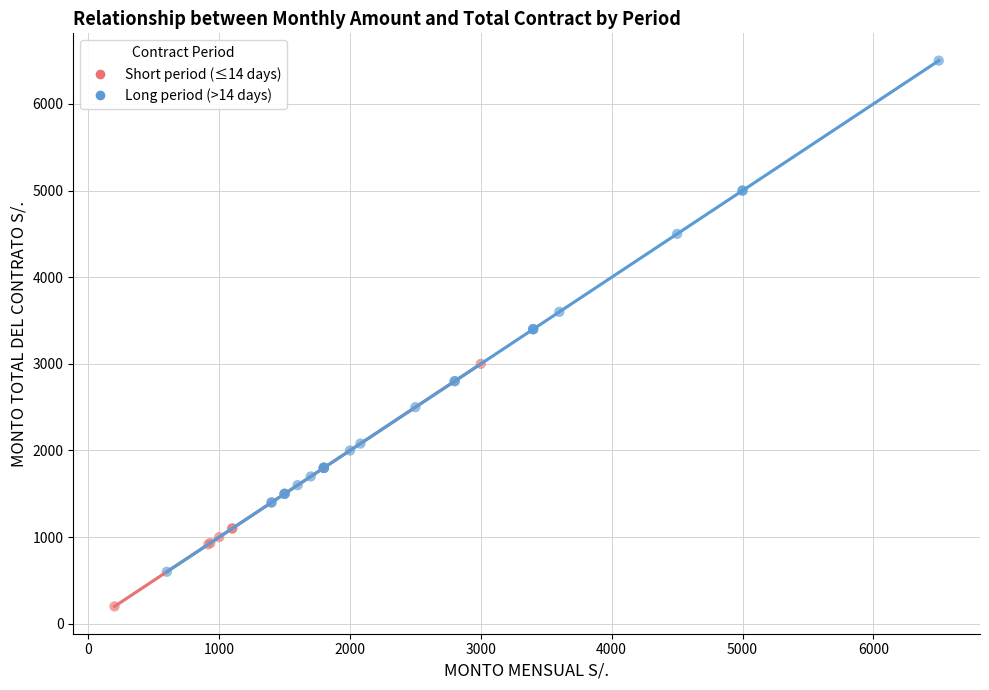

Which series reaches the maximum Y coordinate?

Long period (>14 days)